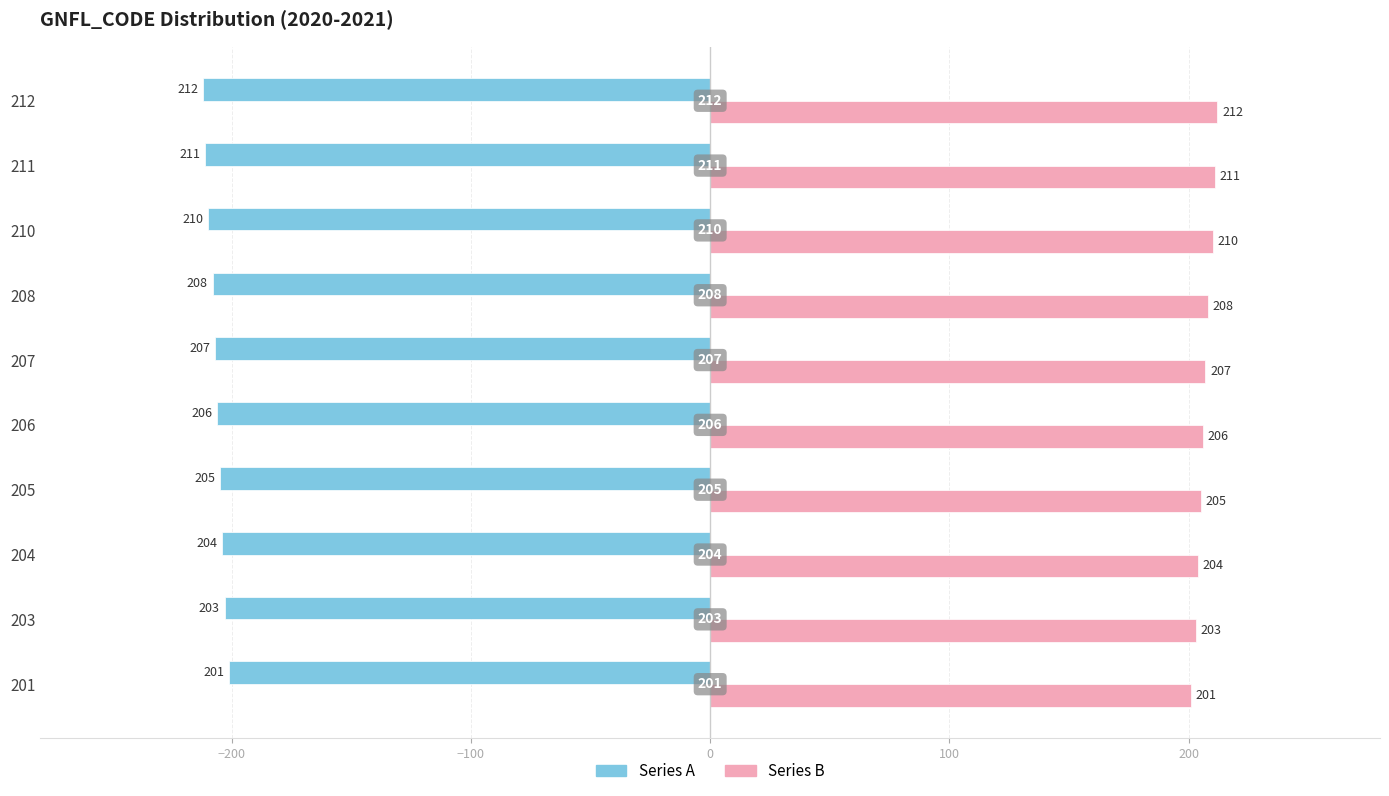

What is the difference between the maximum and minimum values in the Series B series?

11